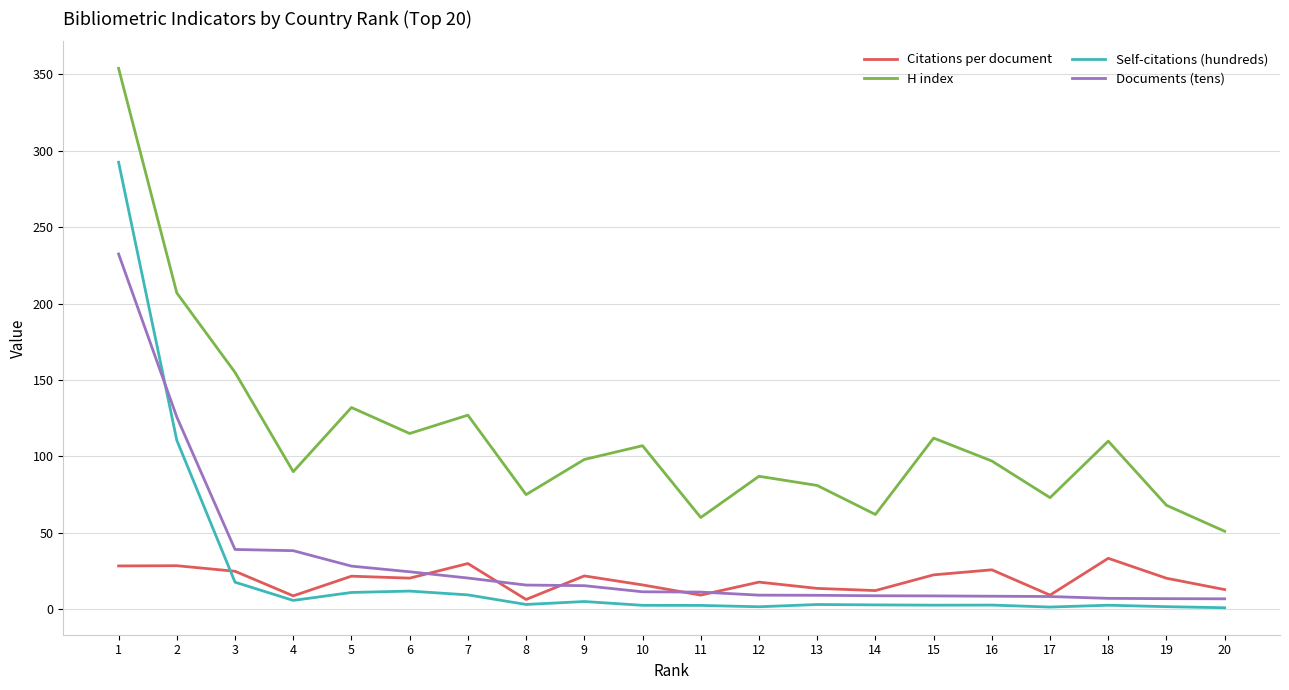

What is the total value across all series at 16?

134.0